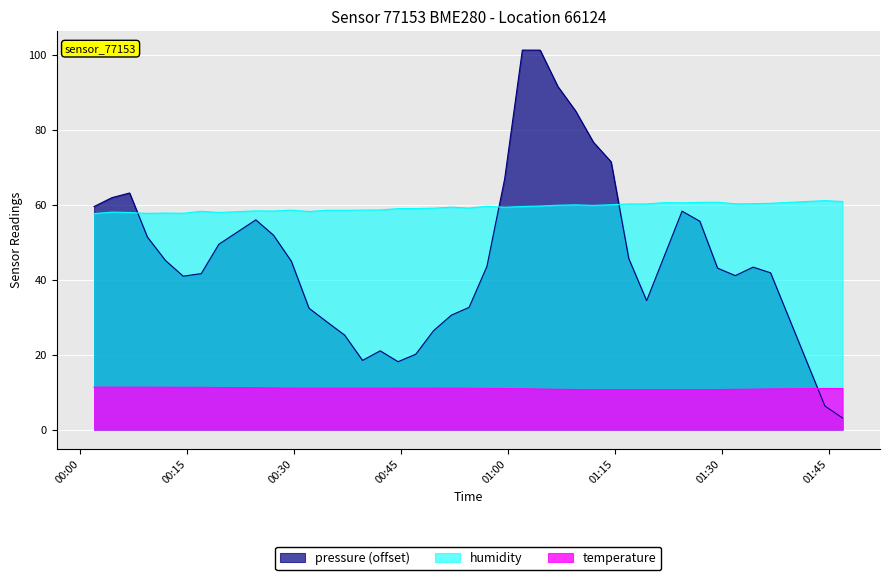

Which series has the largest total across all categories?

humidity